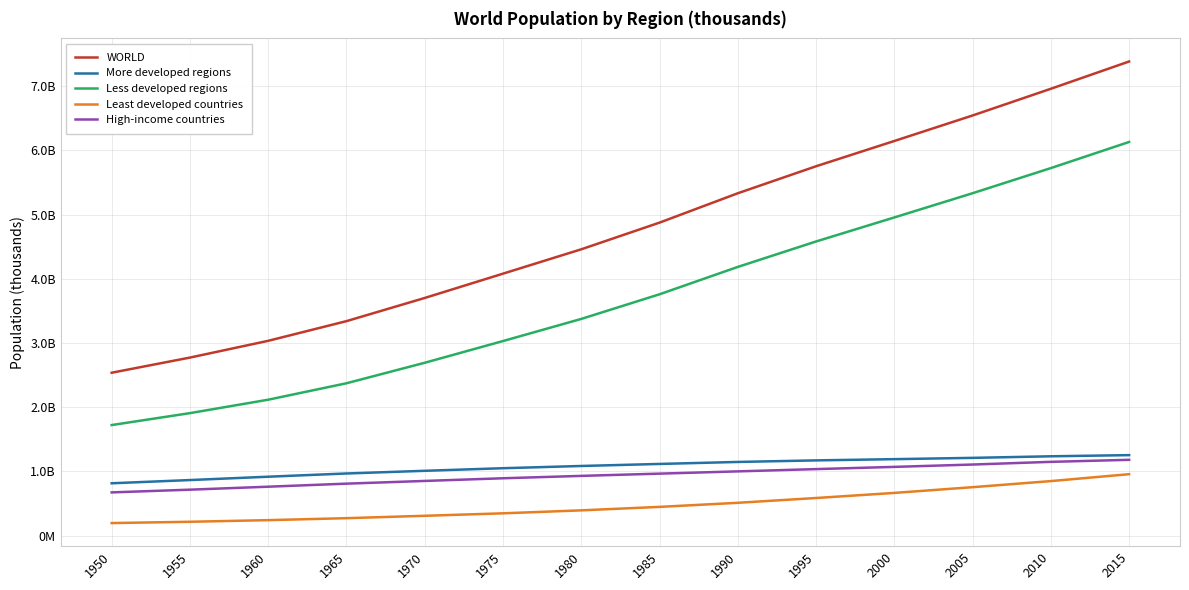

What are all the series names shown in the legend?

WORLD, More developed regions, Less developed regions, Least developed countries, High-income countries